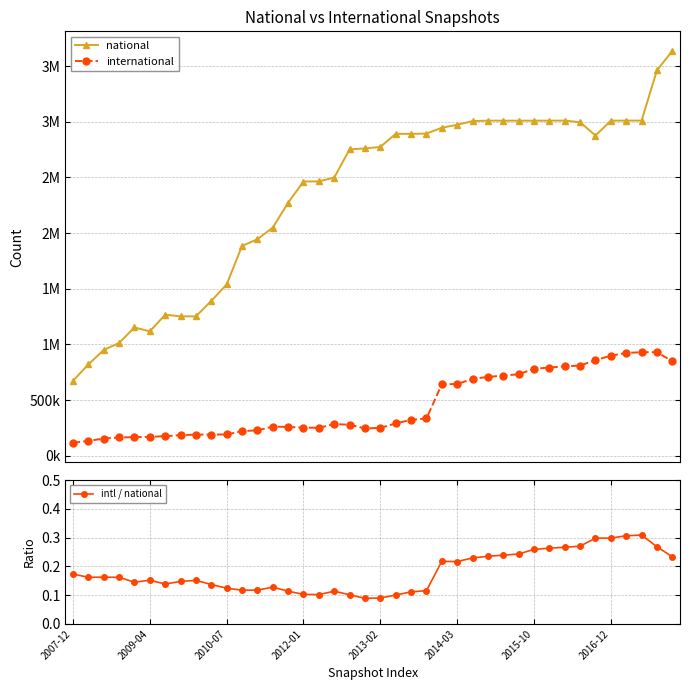

Reading left to right, list all the values displayed in this chart.

national: 673477.0	819815.0	950262.0	1012576.0	1152856.0	1117257.0	1266951.0	1252155.0	1252155.0	1390792.0	1538600.0	1884328.0	1945098.0	2049142.0	2272546.0	2463461.0	2464392.0	2499037.0	2752436.0	2760451.0	2774177.0	2891576.0	2891576.0	2893895.0	2946683.0	2973070.0	3006018.0	3010514.0	3009965.0	3009964.0	3009964.0	3010096.0	3010700.0	2996090.0	2876239.0	3010094.0	3010631.0	3010621.0	3462712.0	3636497.0
international: 116727.0	132984.0	154438.0	164095.0	167203.0	169728.0	175856.0	184986.0	189728.0	190485.0	190987.0	220924.0	228290.0	262049.0	258497.0	252663.0	251049.0	284521.0	278810.0	245501.0	249871.0	290322.0	322018.0	335011.0	641373.0	644560.0	689937.0	708114.0	719664.0	731997.0	780848.0	792650.0	802619.0	810315.0	858162.0	898746.0	923207.0	930208.0	930156.0	848839.0
intl / national: 0.2	0.2	0.2	0.2	0.1	0.2	0.1	0.1	0.2	0.1	0.1	0.1	0.1	0.1	0.1	0.1	0.1	0.1	0.1	0.1	0.1	0.1	0.1	0.1	0.2	0.2	0.2	0.2	0.2	0.2	0.3	0.3	0.3	0.3	0.3	0.3	0.3	0.3	0.3	0.2